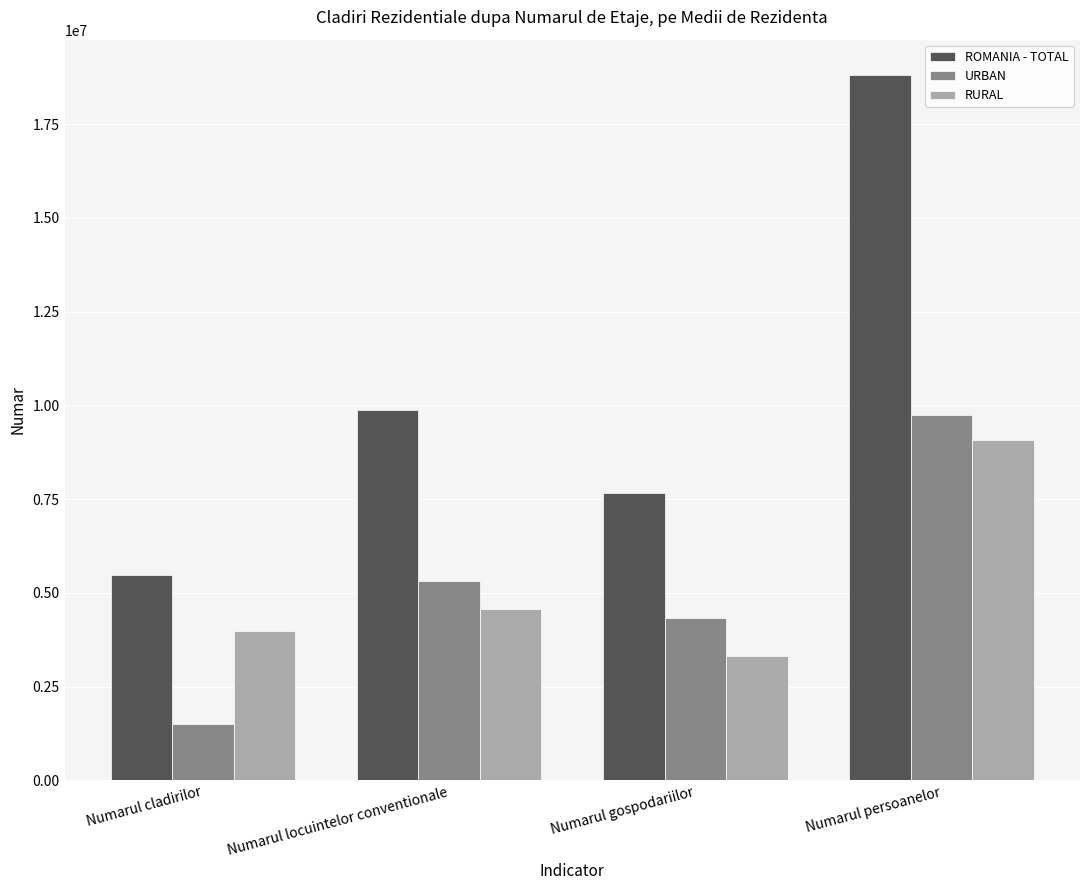

True or false: ROMANIA - TOTAL has a value of 13668129 at Numarul gospodariilor.

False